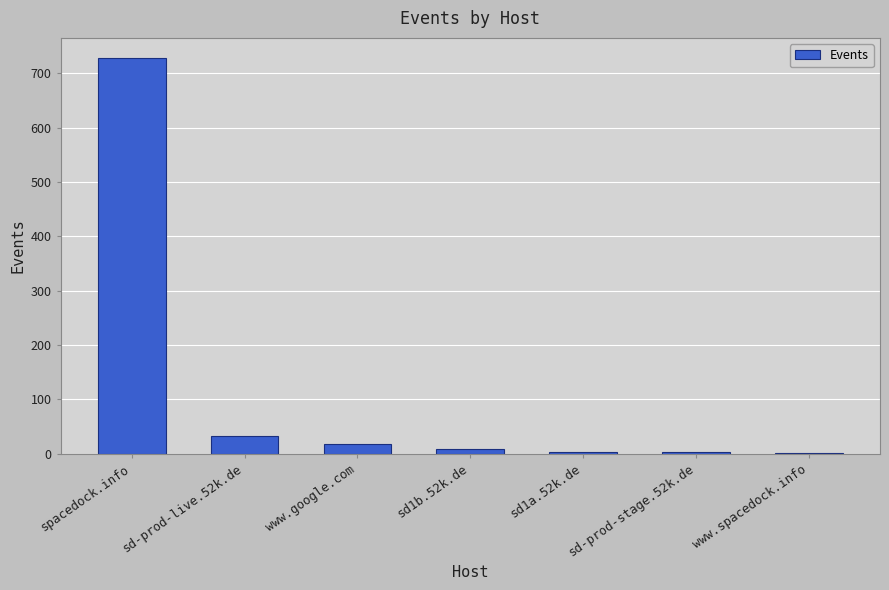

At which label is the value closest to 365?

sd-prod-live.52k.de